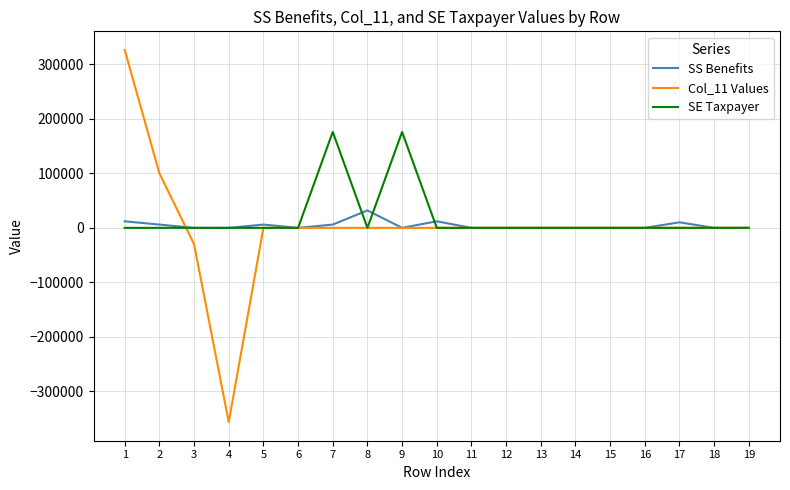

The value of SE Taxpayer at 5 is 115458.6. True or false?

False